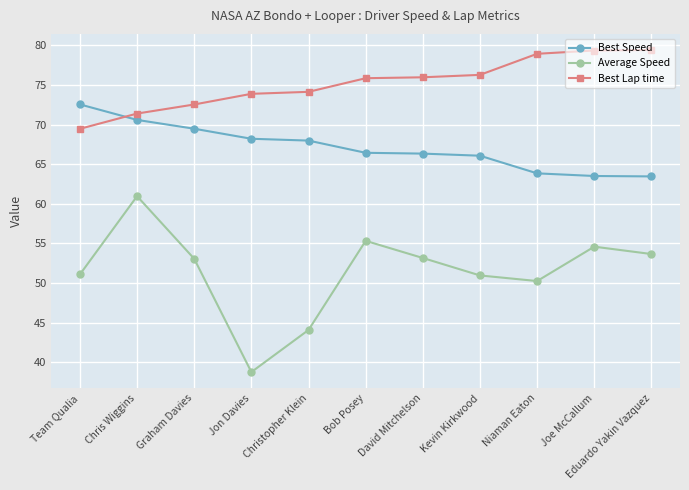

Count the number of data series in this chart.

3